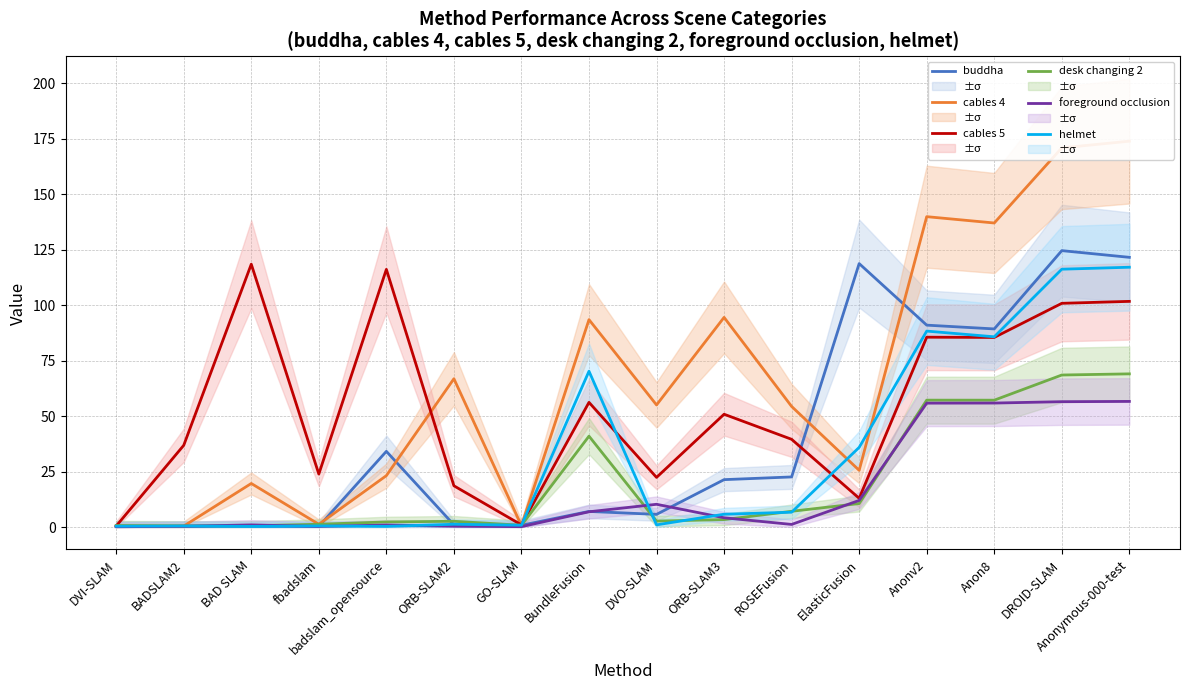

What is the average value of the helmet series?

33.2